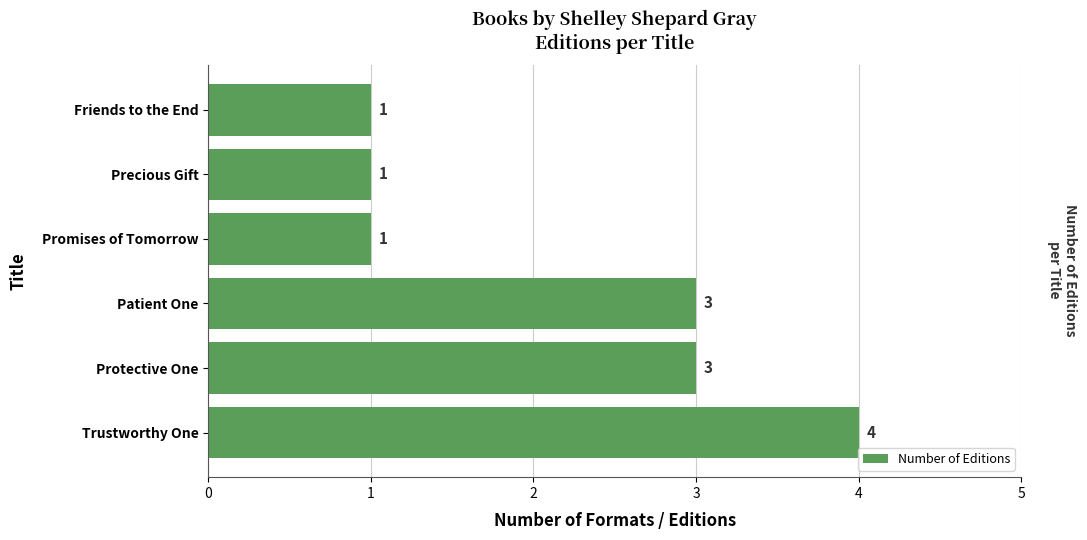

Count the number of data series in this chart.

1